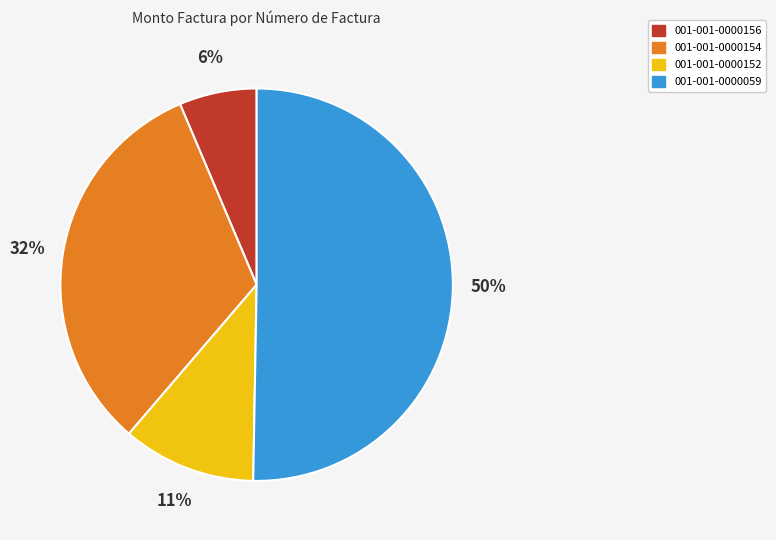

Is 001-001-0000059 the majority of the pie?

Yes